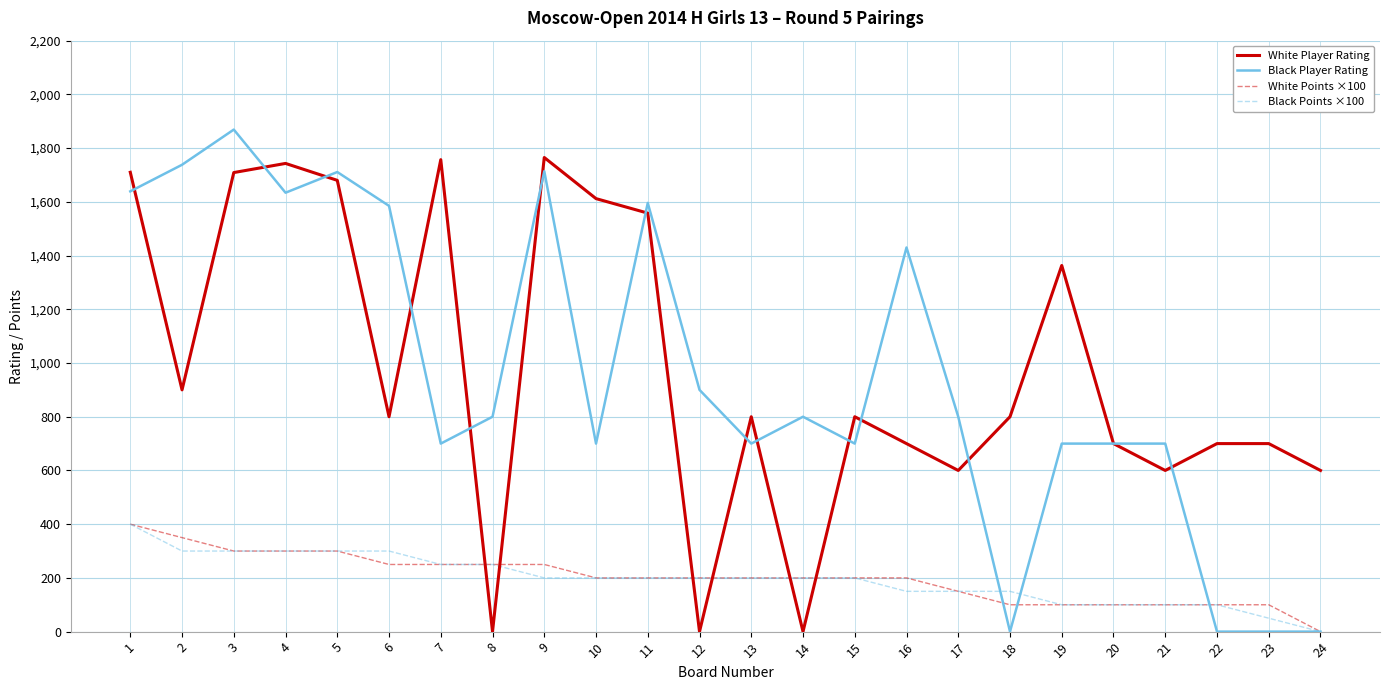

Which category has the highest value across all series?

3